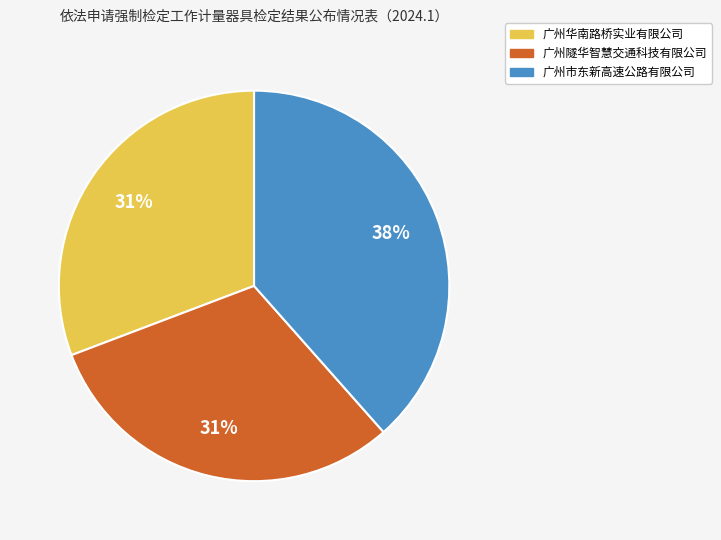

To the nearest percent, what portion does 广州市东新高速公路有限公司 represent?

38%